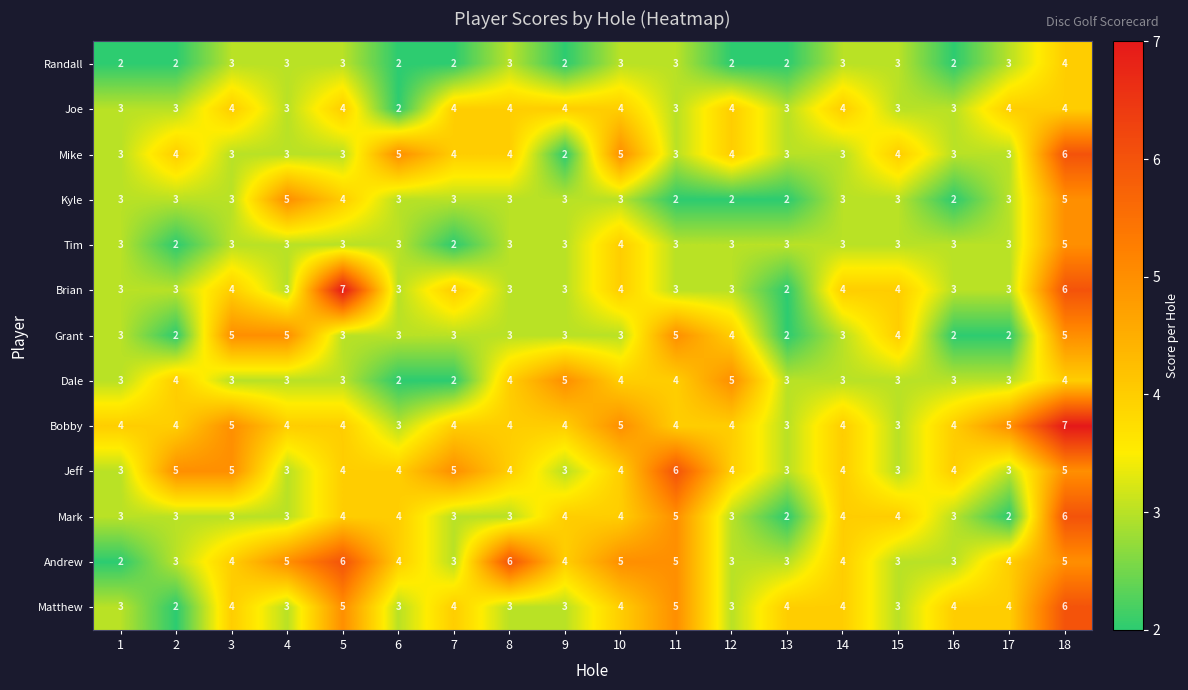

Which series has the widest spread of values?

Brian